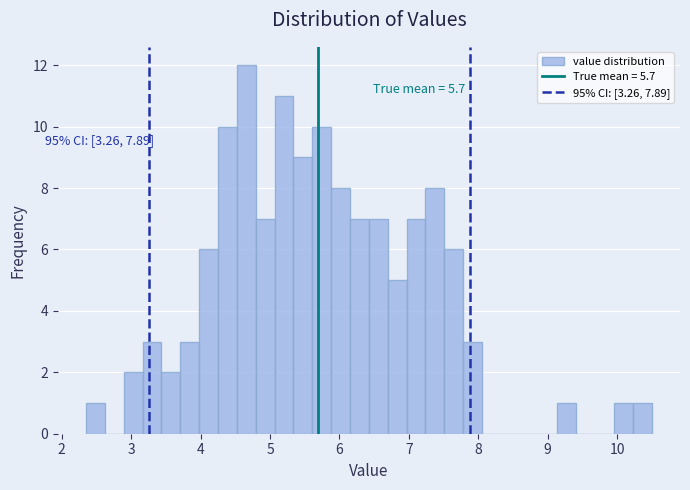

Read against the x-axis, roughly where is the centre of the tallest bar?

4.7